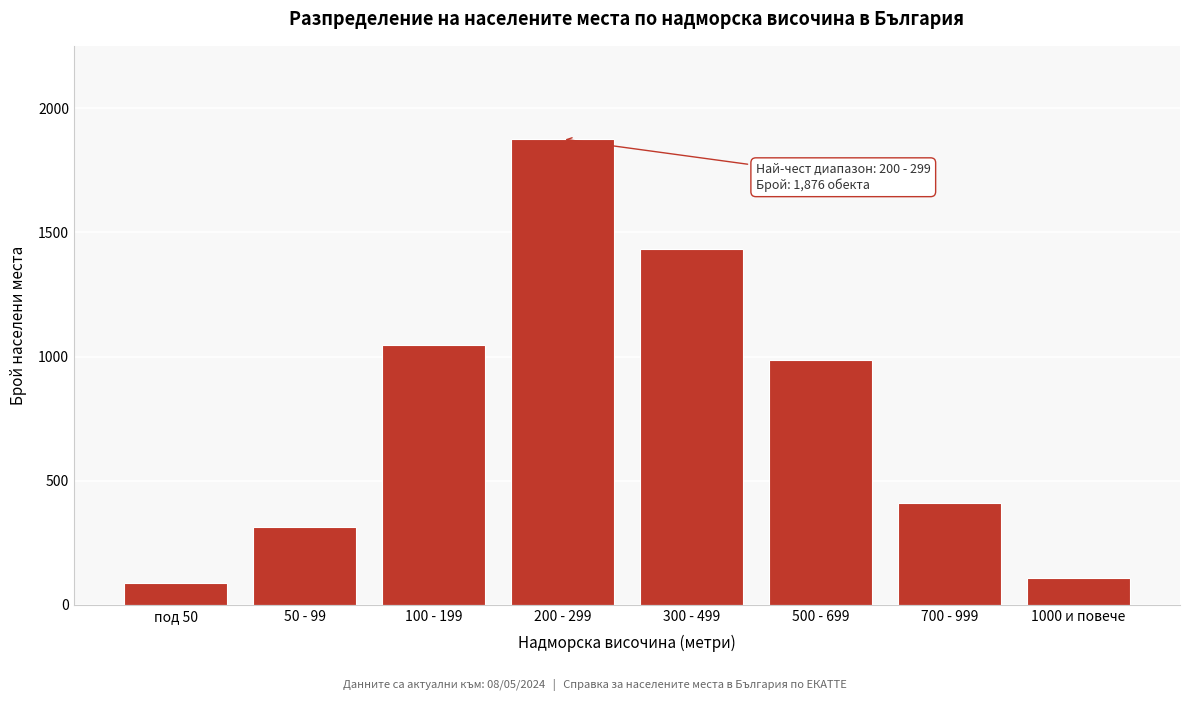

Reading right to left, extract all data points from this chart.

108	412	985	1432	1876	1045	312	89